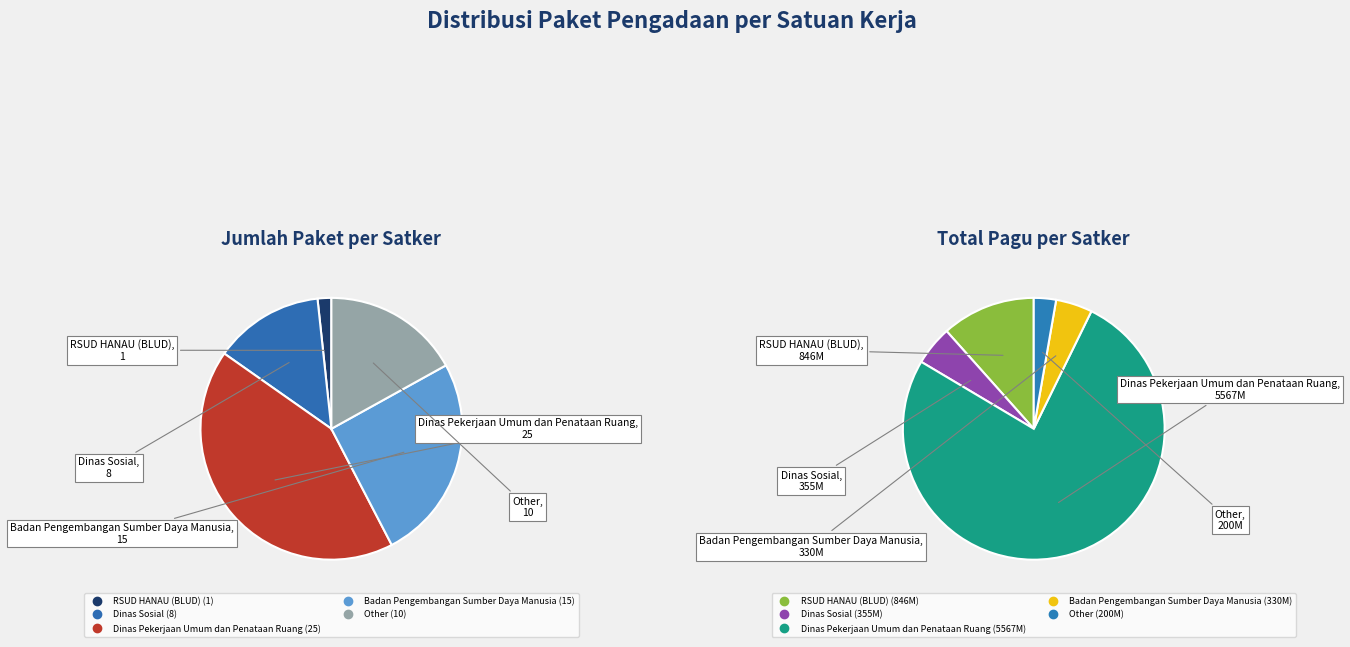

Does any single category account for the majority?

No